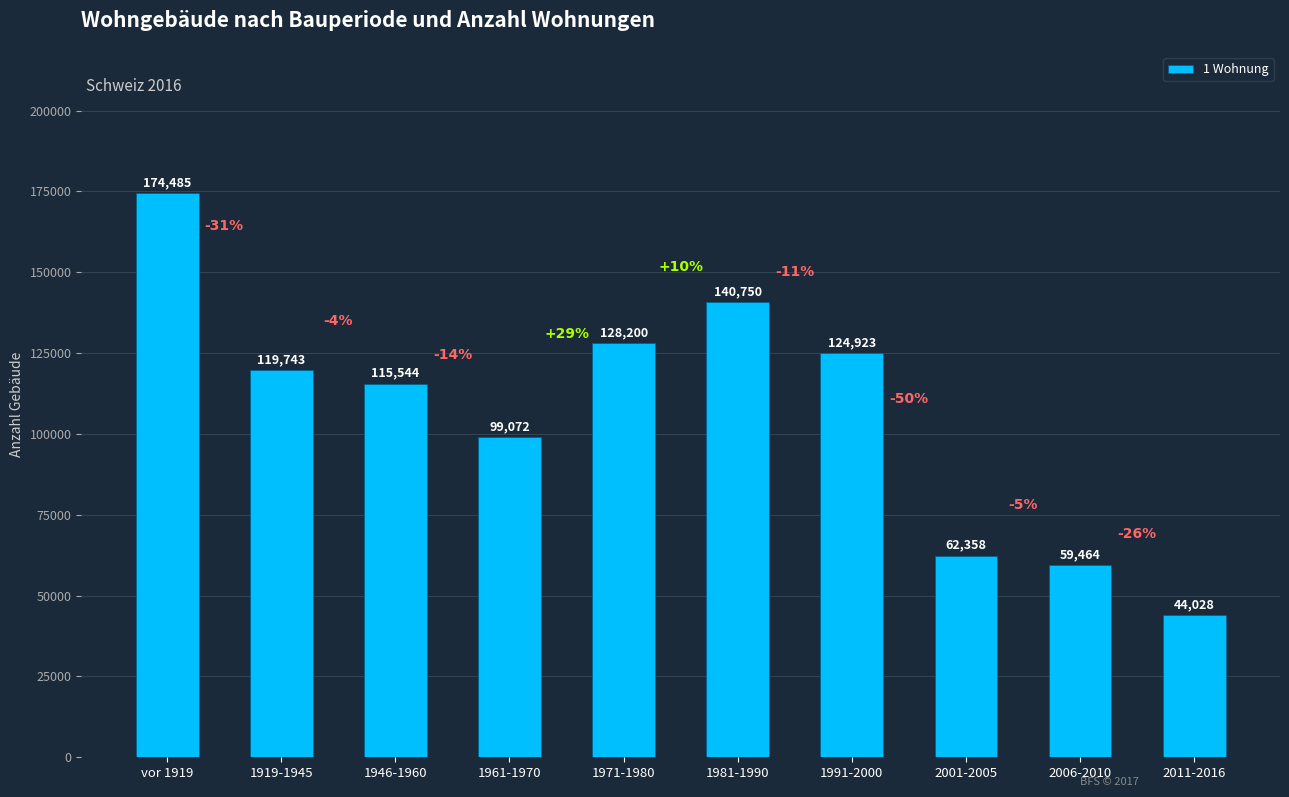

How many bars are there in total?

10